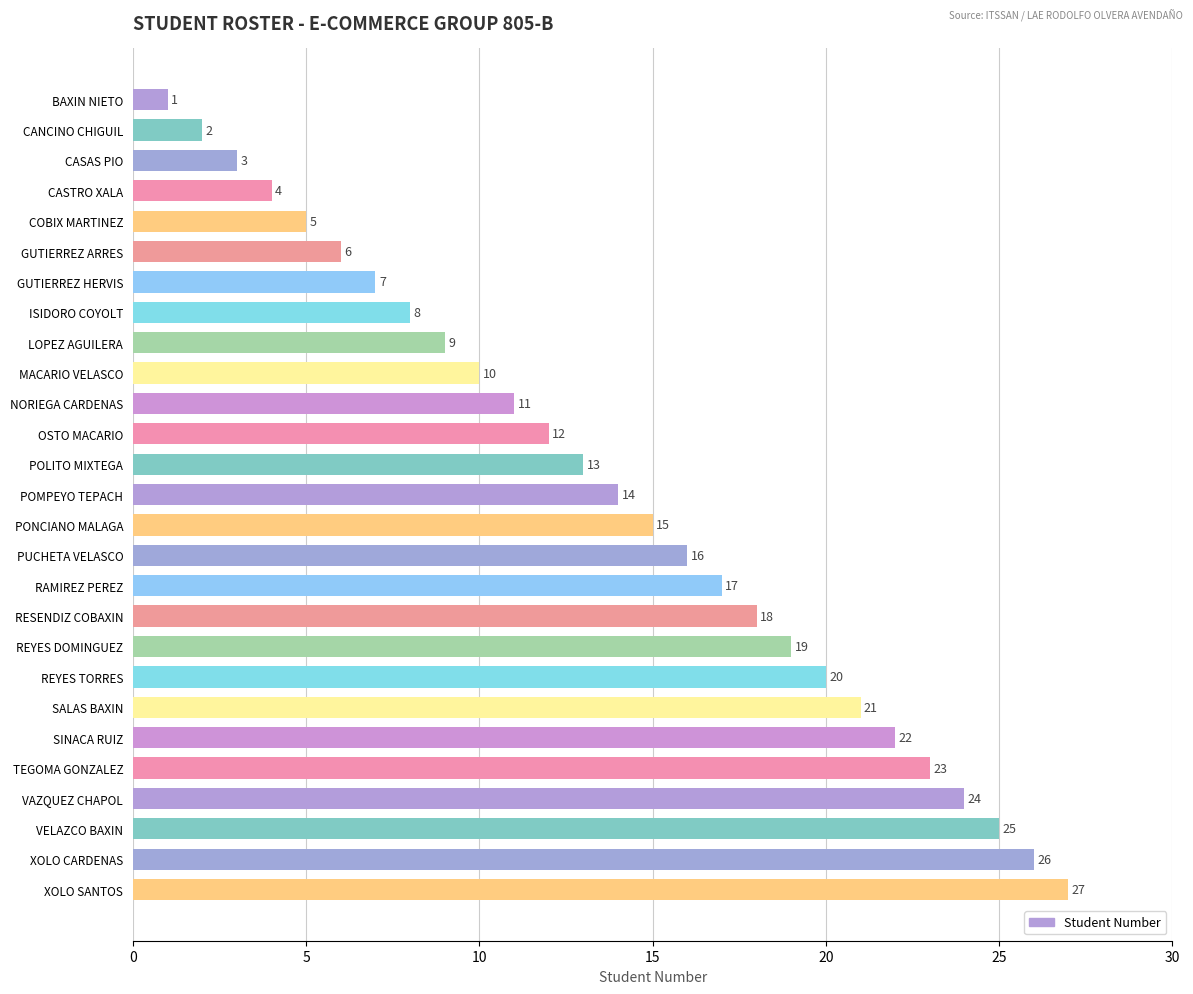

Between GUTIERREZ ARRES and POLITO MIXTEGA, which is larger?

POLITO MIXTEGA